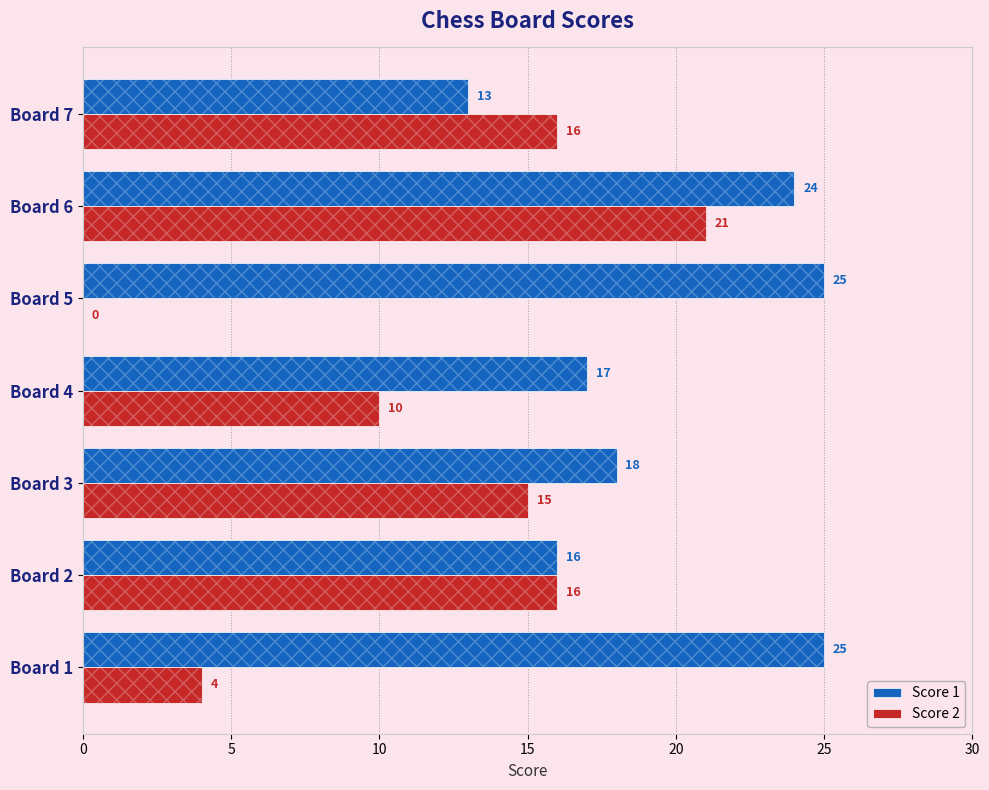

Rank the series by their maximum value, from highest to lowest.

Score 1, Score 2